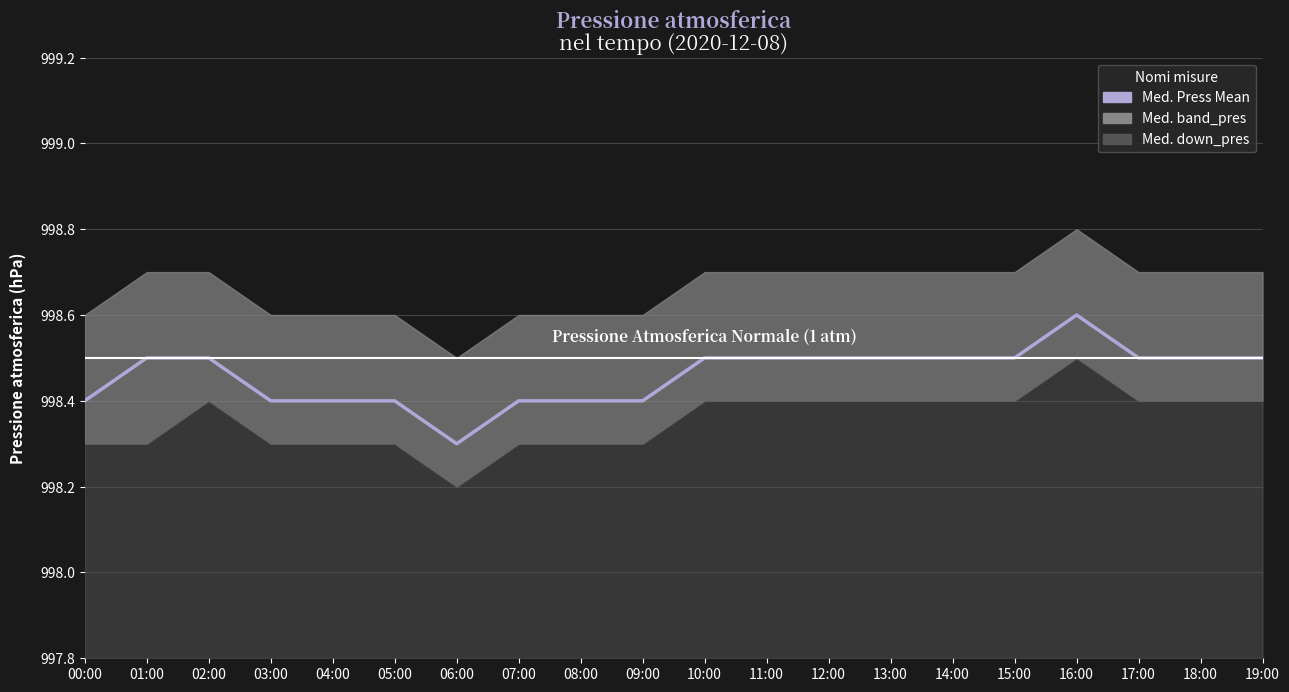

At which category does the data reach its first local peak?

16:00